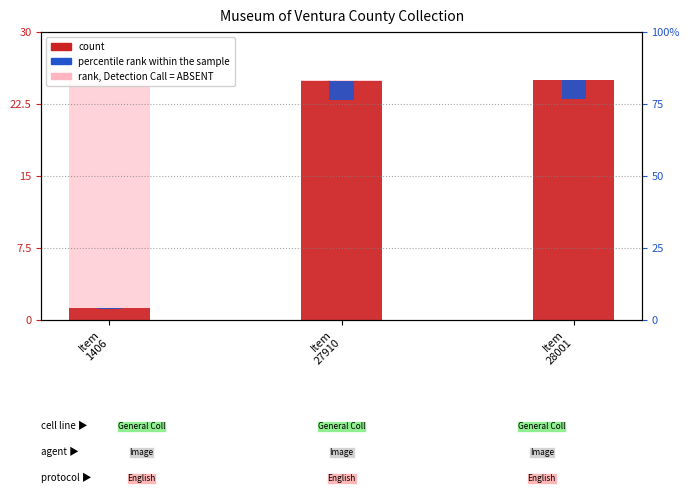

The percentile rank within the sample series shows 0.5 at Item
27910. True or false?

False